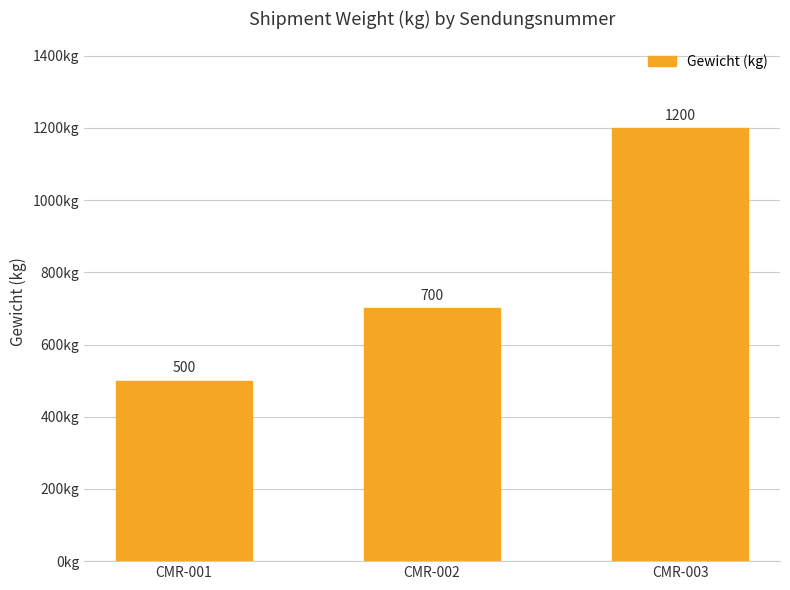

Reading left to right, what are all the values shown in this chart?

CMR-001=500	CMR-002=700	CMR-003=1200